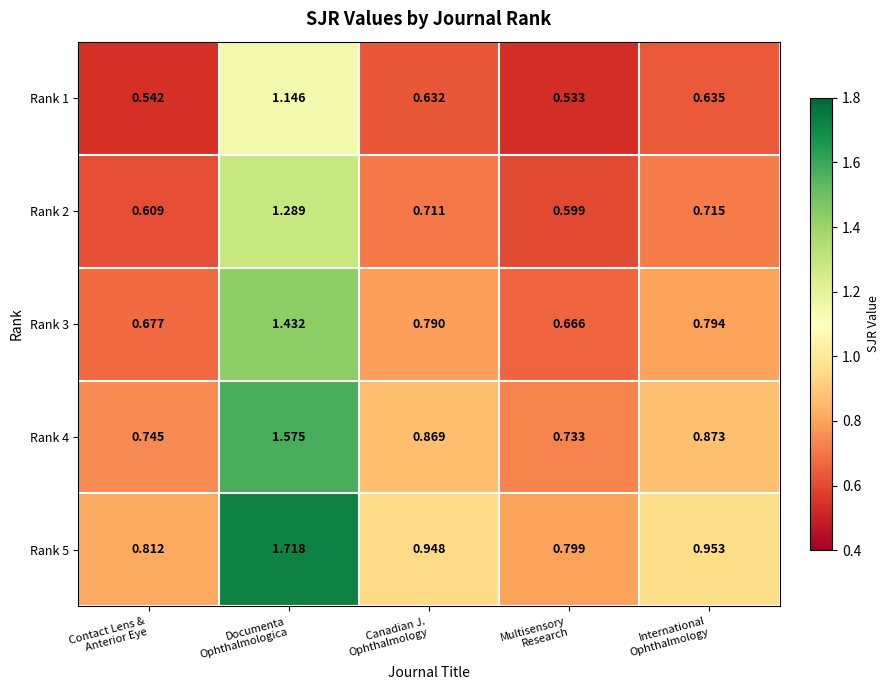

How many distinct data groups are displayed?

5